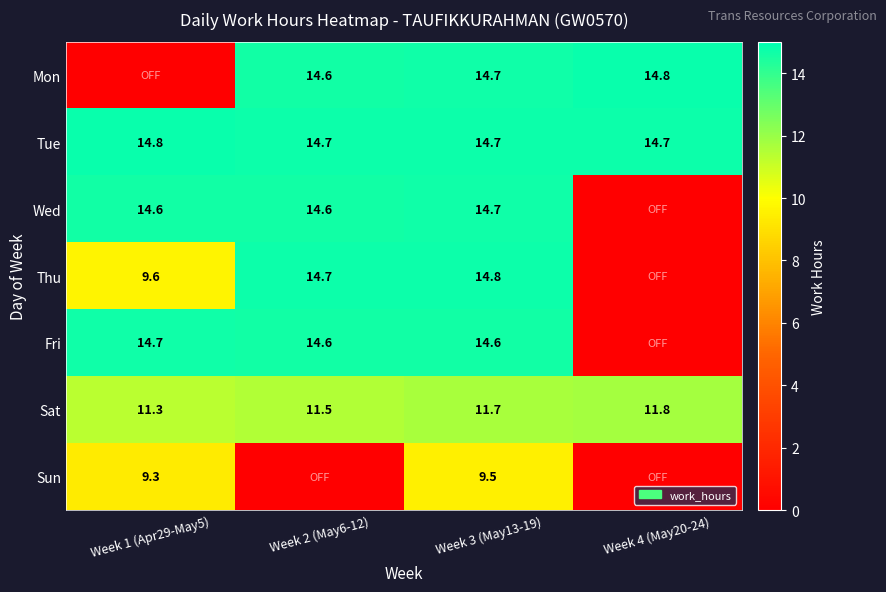

Is the value of Thu at Week 3 (May13-19) greater than the value of Sat at Week 3 (May13-19)?

Yes